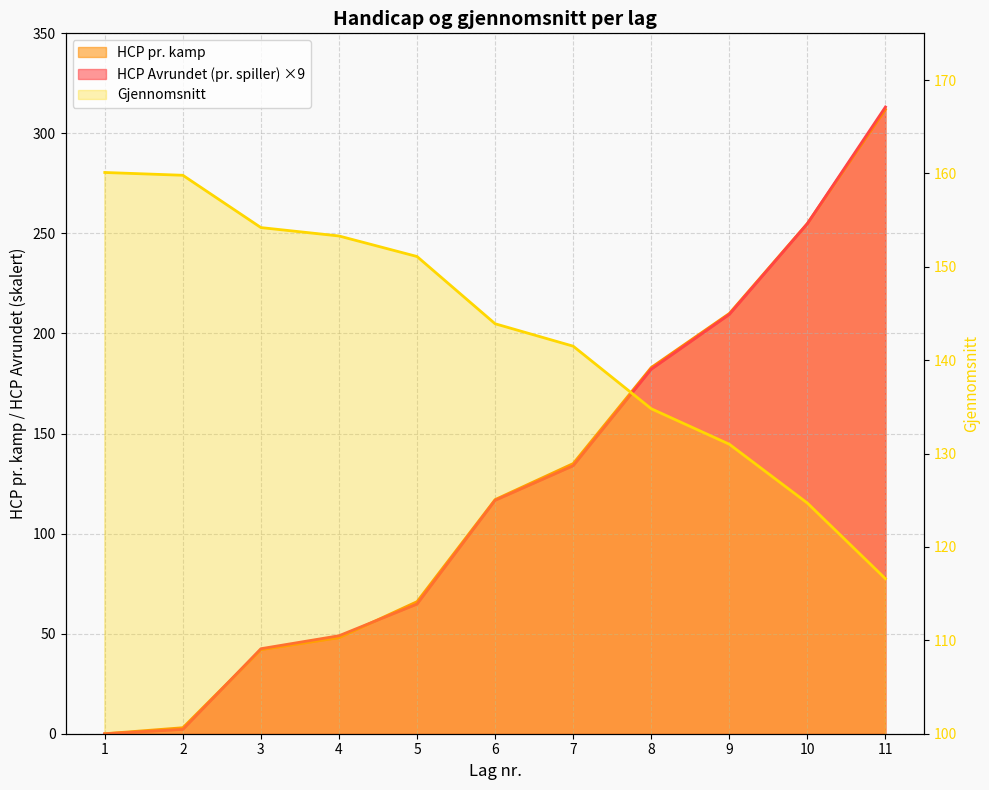

Which has a higher value, 6 or 4?

6